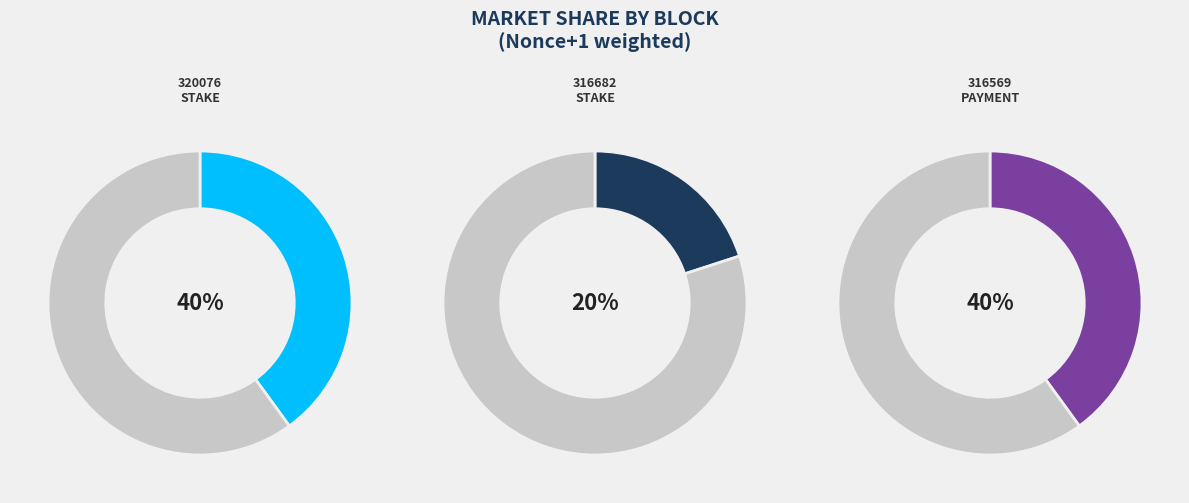

Rank the categories by value from highest to lowest.

320076, 316569, 316682